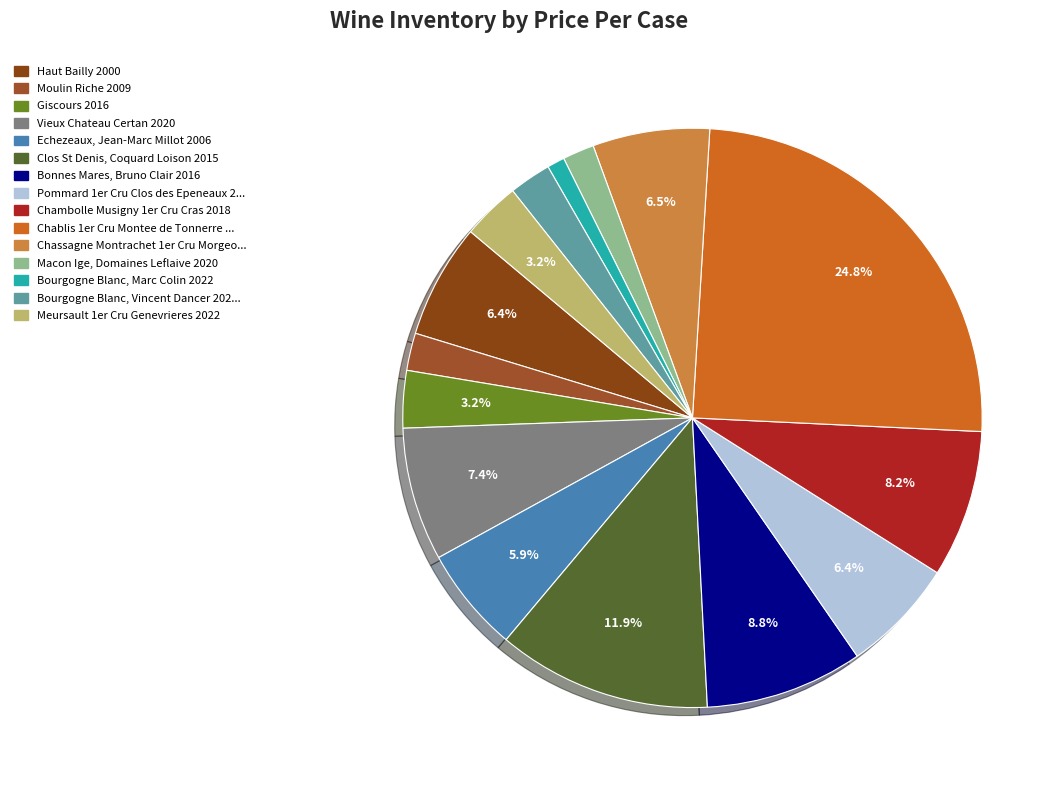

How many segments does this pie chart have?

15